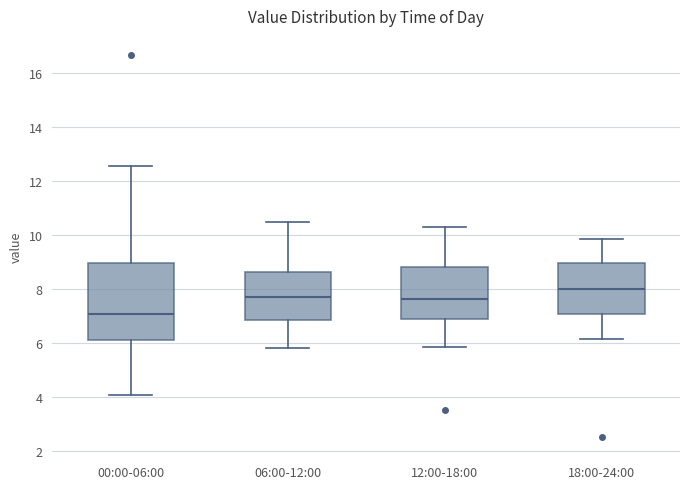

Which box's median line is the highest?

18:00-24:00